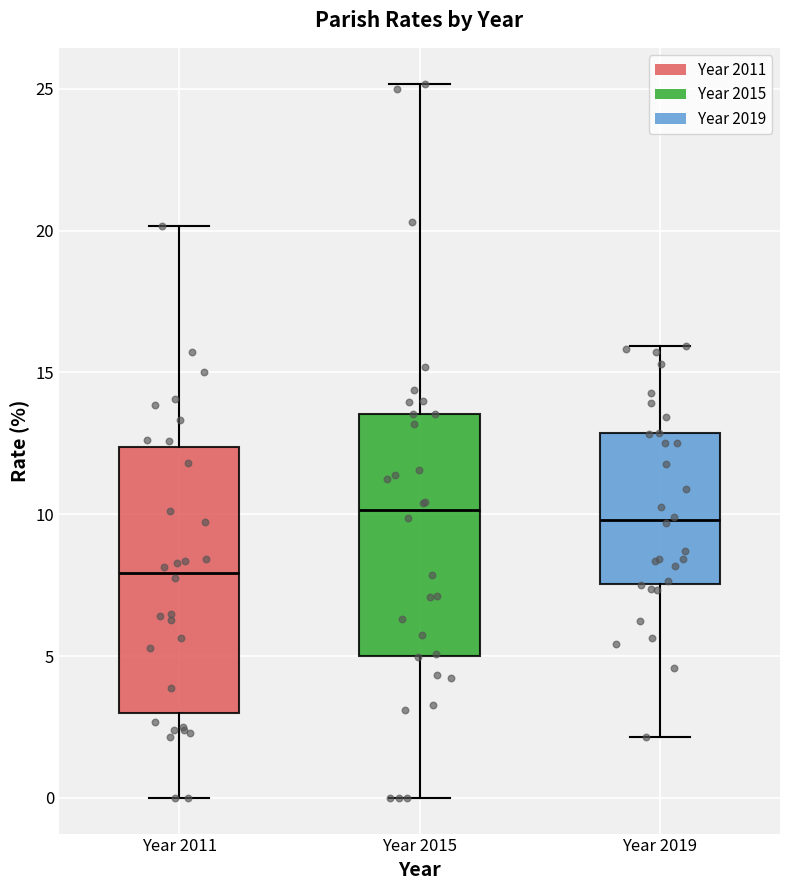

Which box's median line is the lowest?

Year 2011